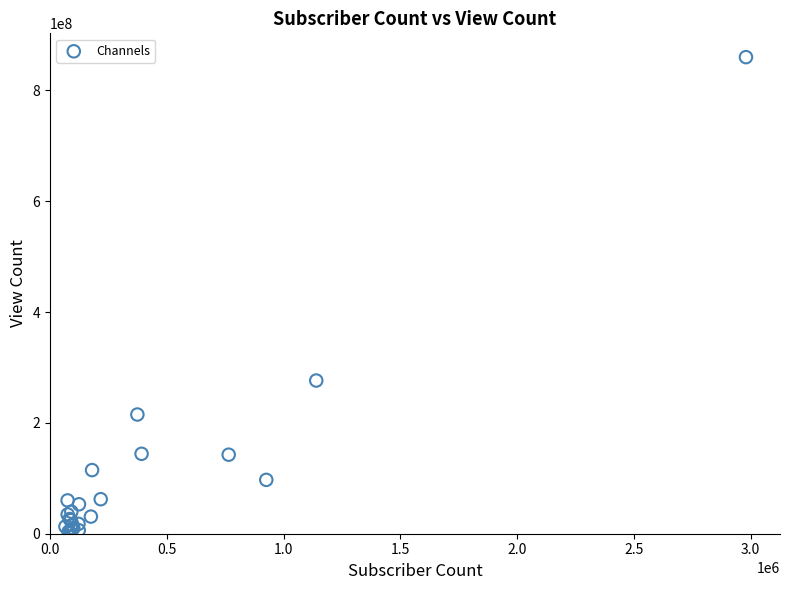

What Y value in the scatter plot is closest to 430382868?

276383333